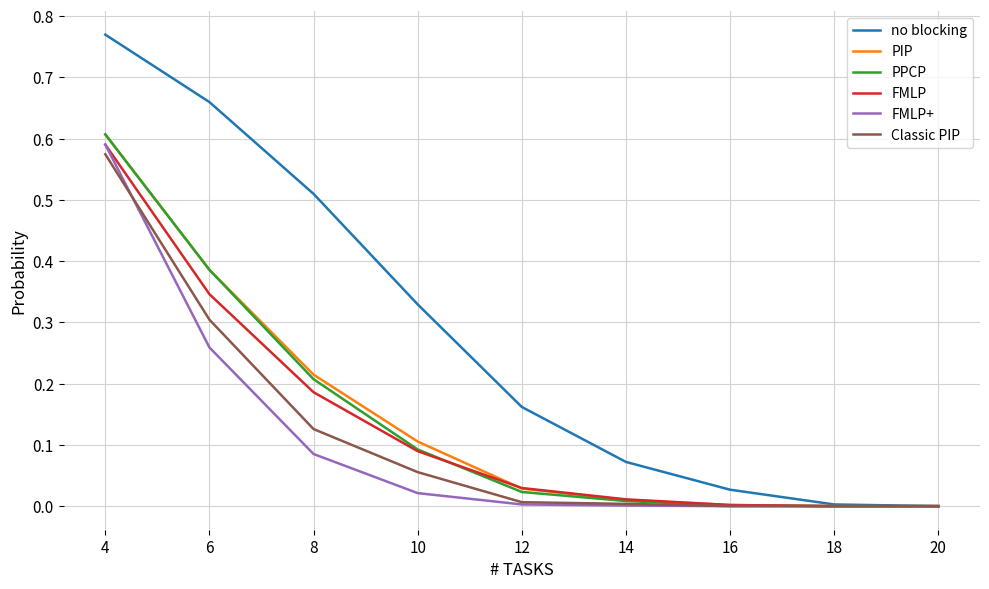

At which category does the chart reach its peak across all series?

4